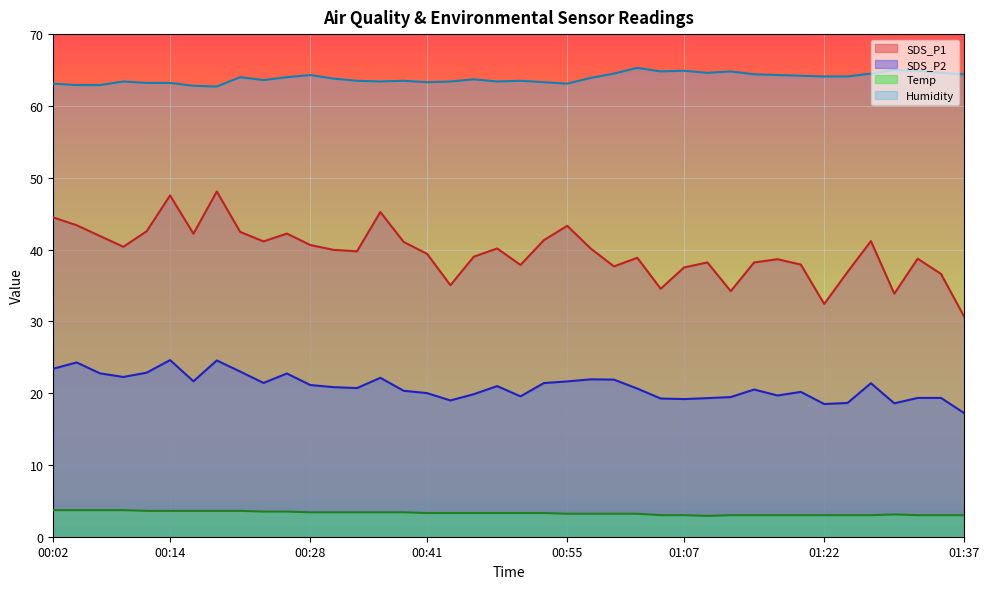

At which label does Temp first exceed 3?

00:02